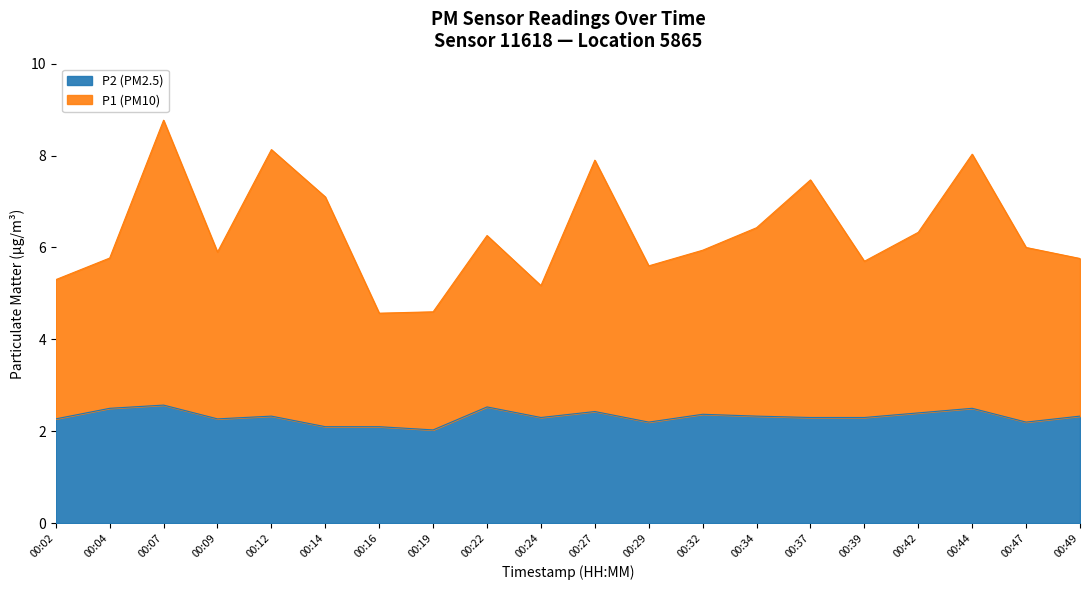

List the series in order of their overall mean, lowest first.

P2, P1